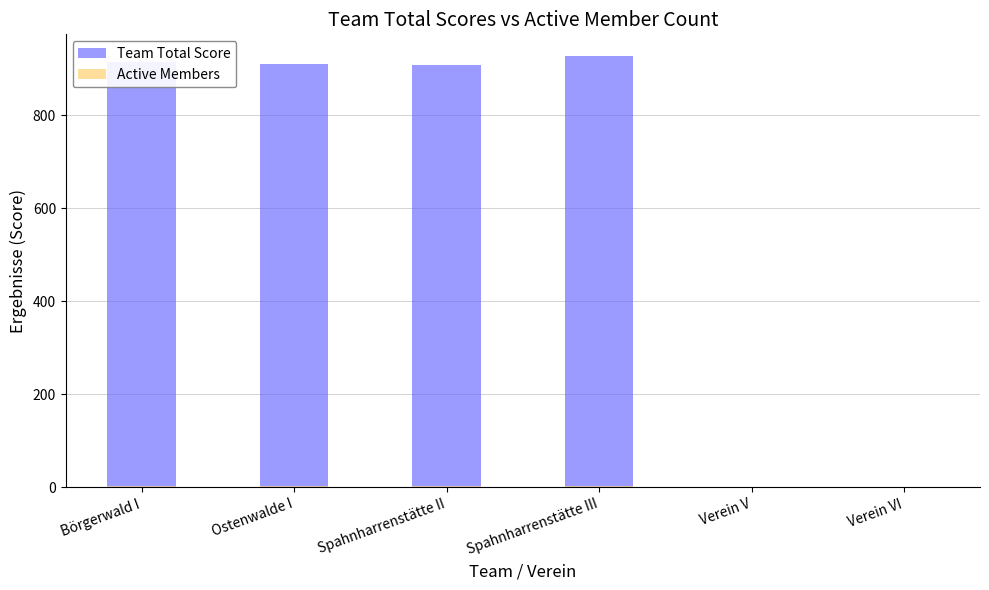

What is the difference between the second highest and second lowest values in the Active Members series?

4.0